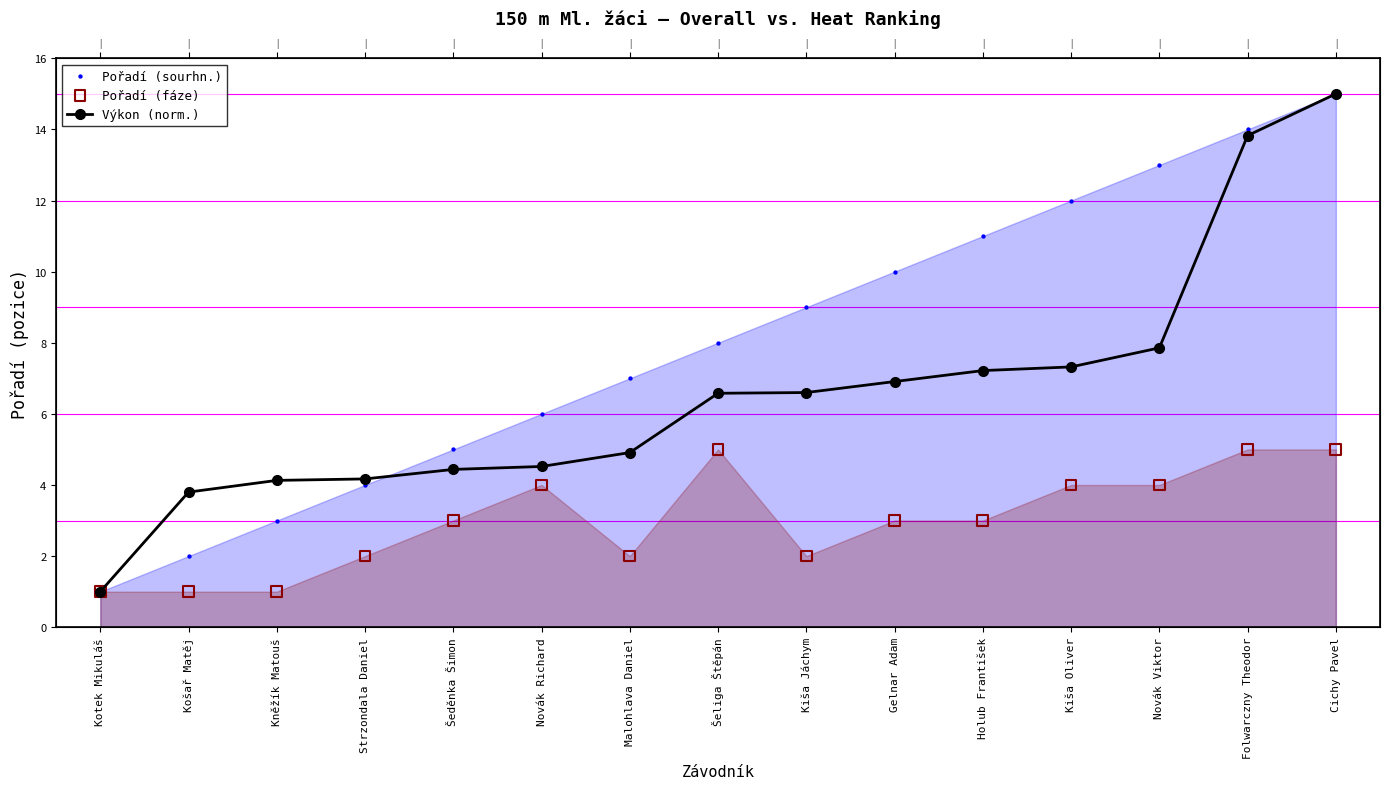

Which series has the largest Y range (max minus min)?

Výkon (norm.)